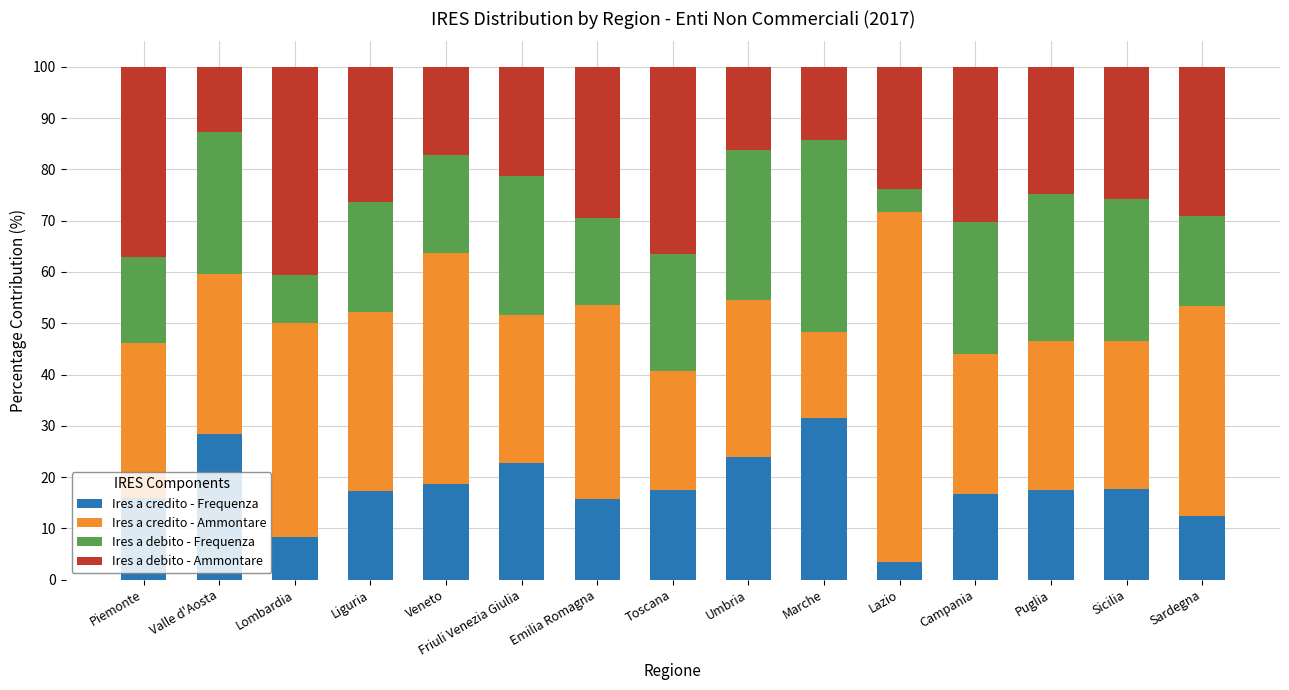

Are the bars horizontal?

No